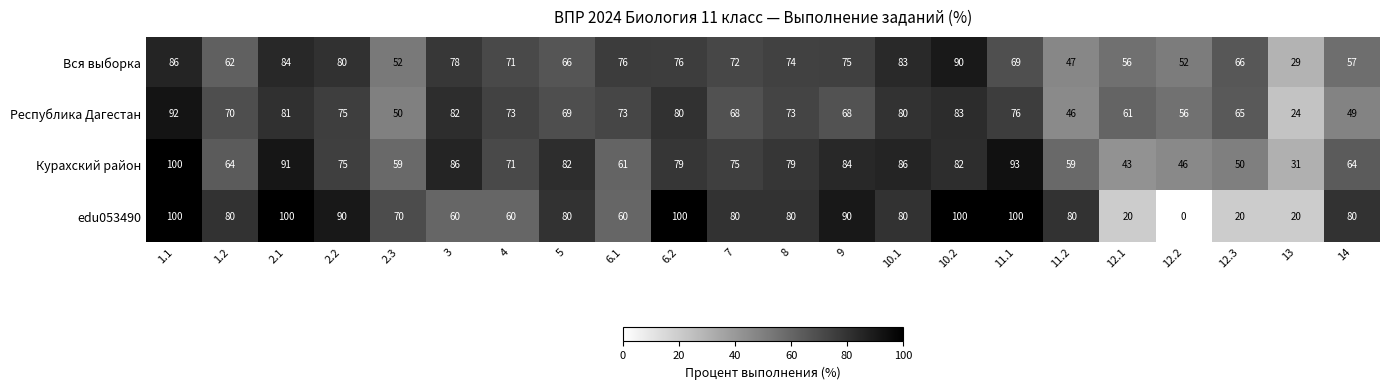

Read the Курахский район value at 14, to the nearest 10.

60